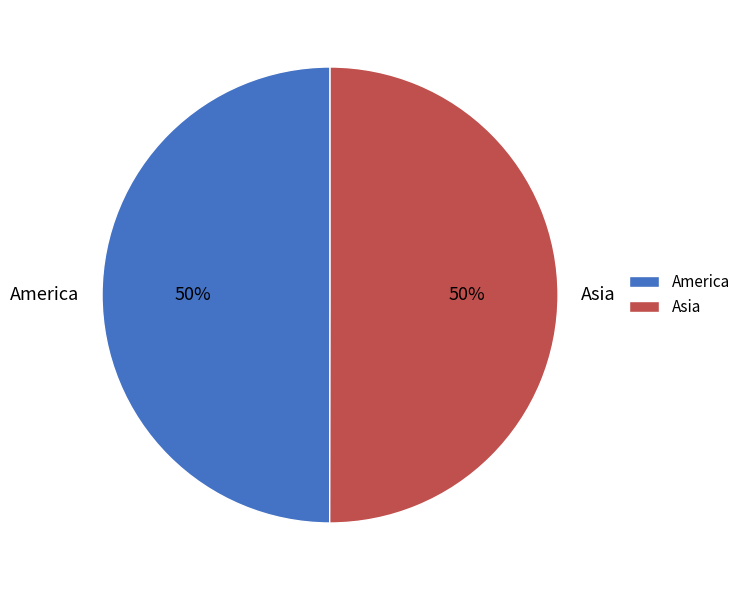

What is the ratio of the value at Asia to the value at America?

1.0